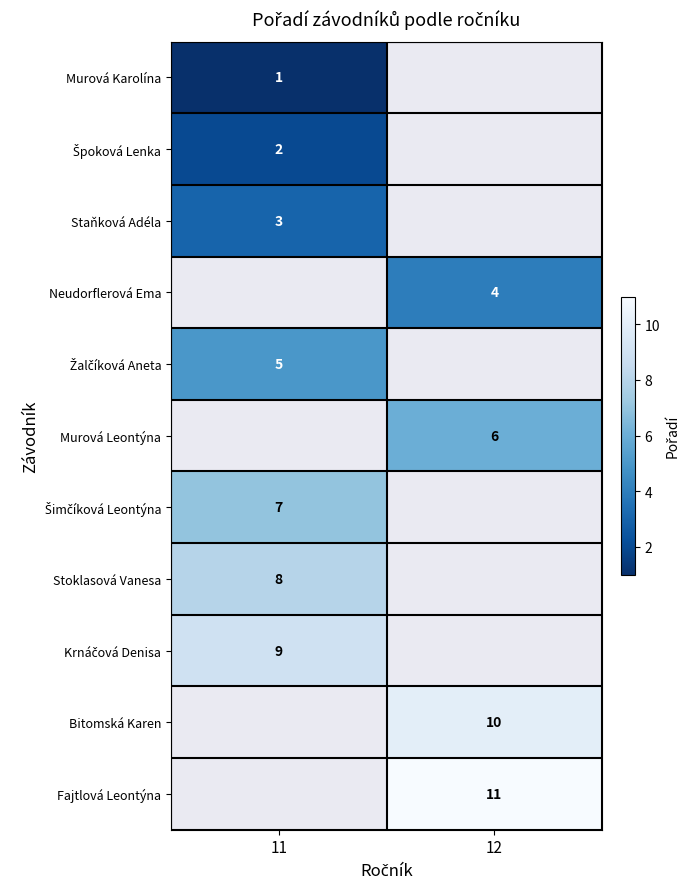

Is it true that Fajtlová Leontýna equals 6 at 12?

False